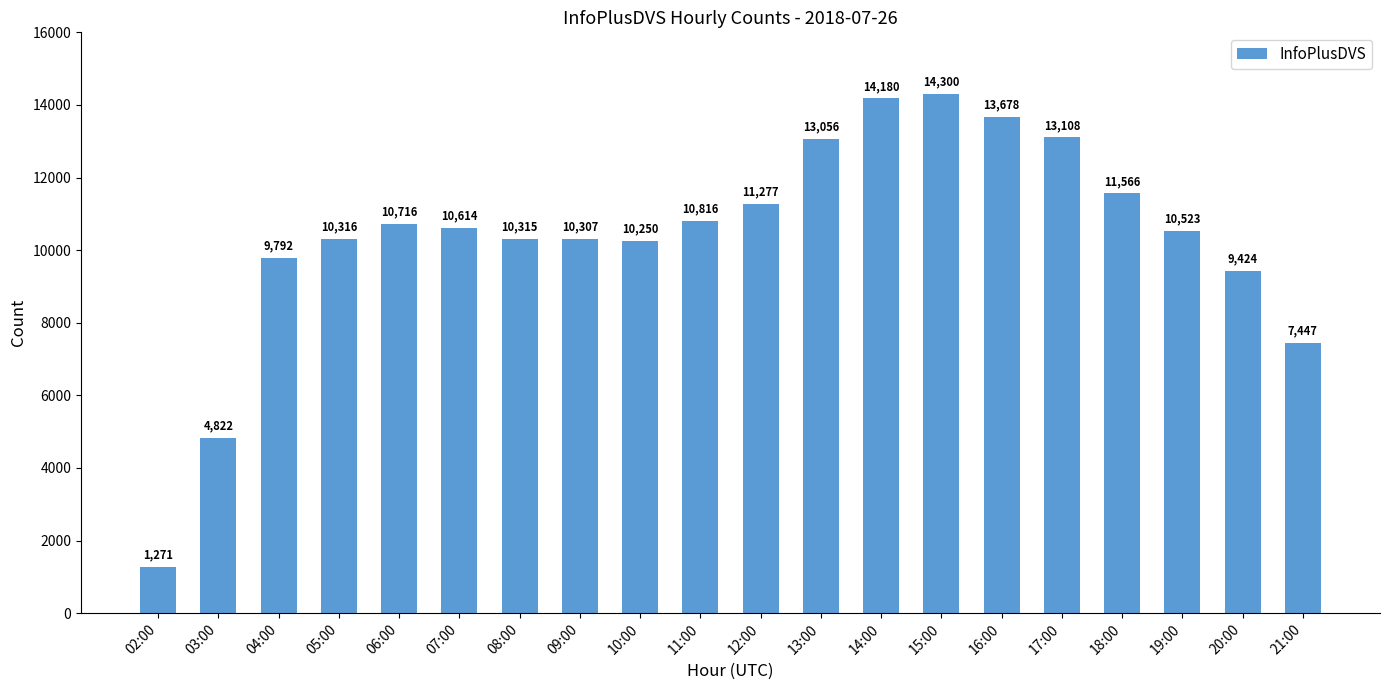

Reading left to right, transcribe all the data shown in this chart.

1271	4822	9792	10316	10716	10614	10315	10307	10250	10816	11277	13056	14180	14300	13678	13108	11566	10523	9424	7447